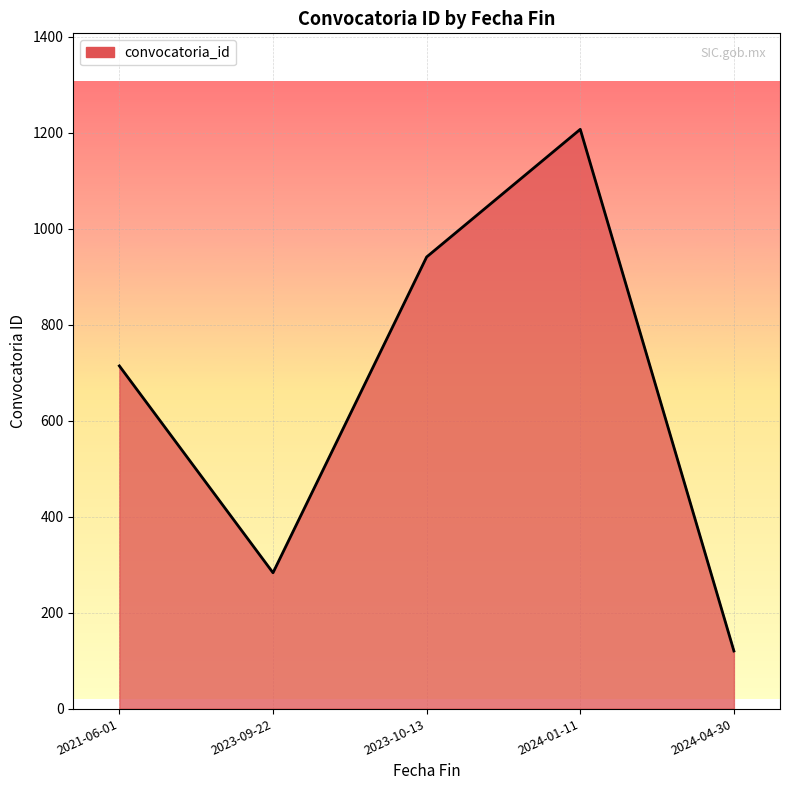

What is the smallest value displayed?

120